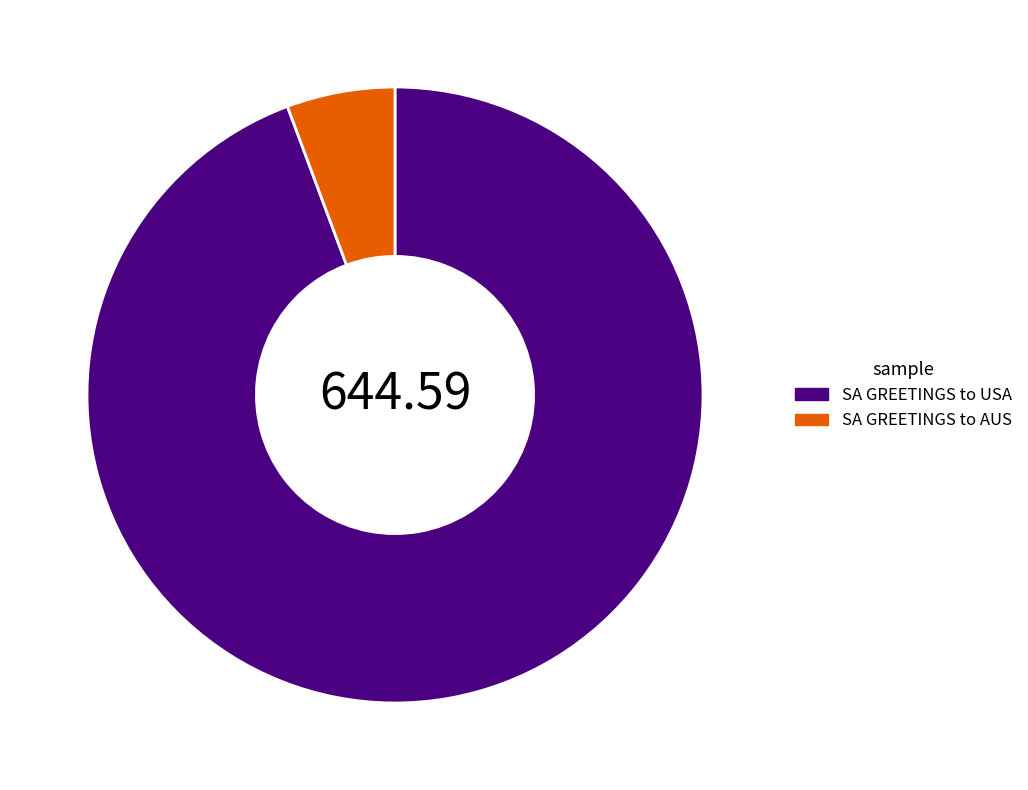

Does any single category account for the majority?

Yes